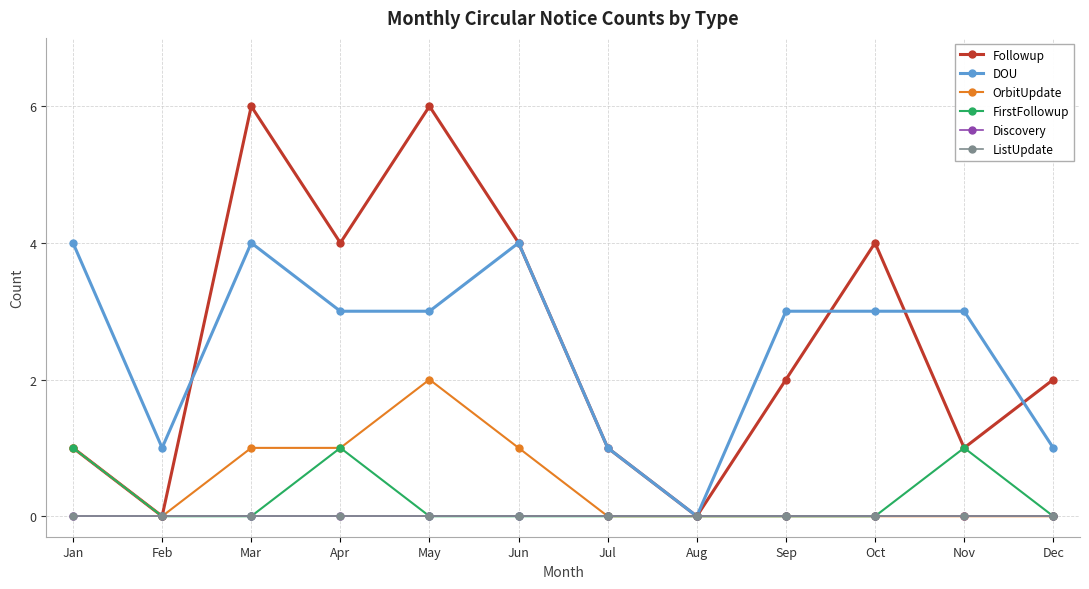

What is the difference between the DOU values at Nov and Jul?

2